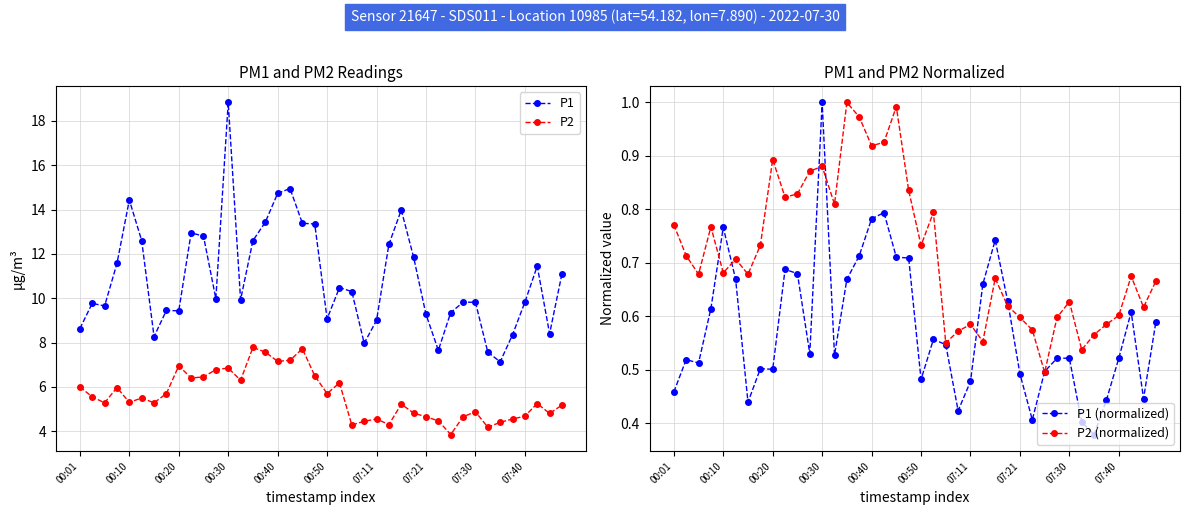

True or false: P1 (normalized) has a value of 0.7 at 10.

True